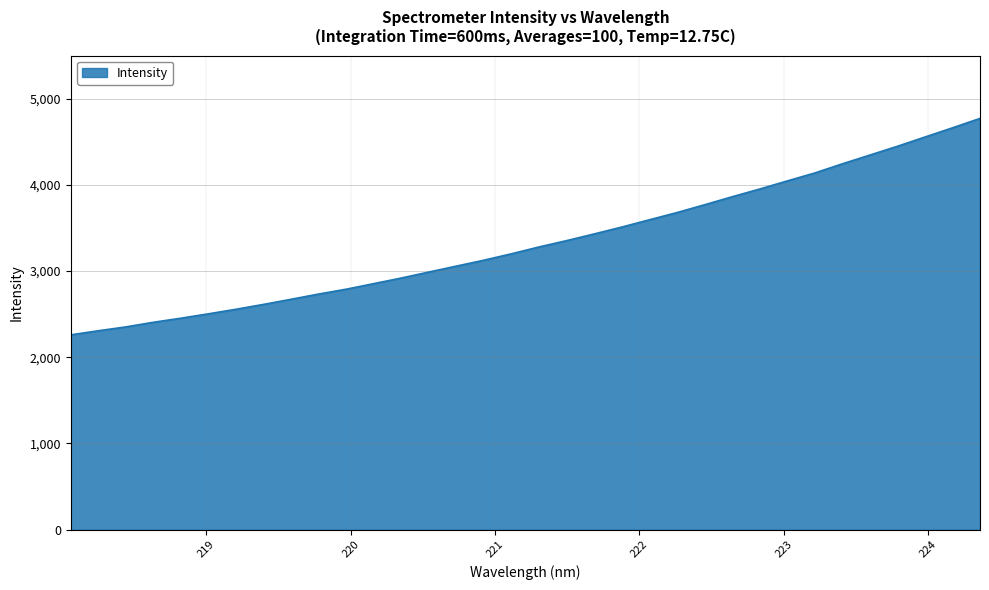

What is the minimum value shown in the chart?

2260.2